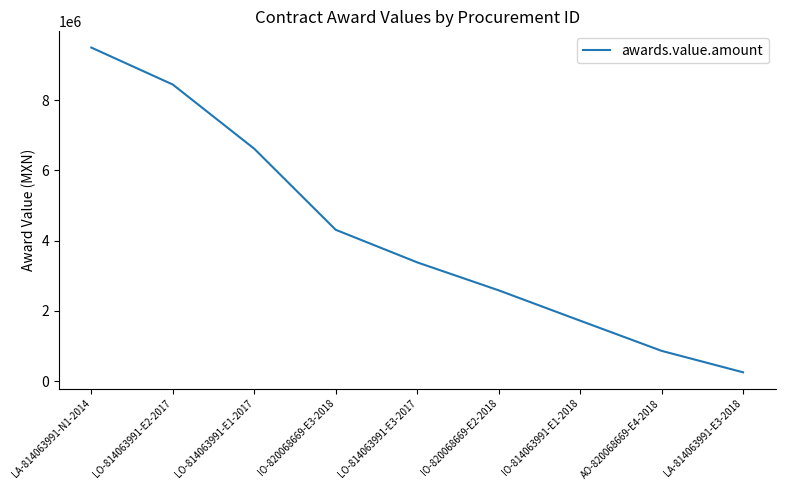

What is the maximum value shown in the chart?

9500960.0